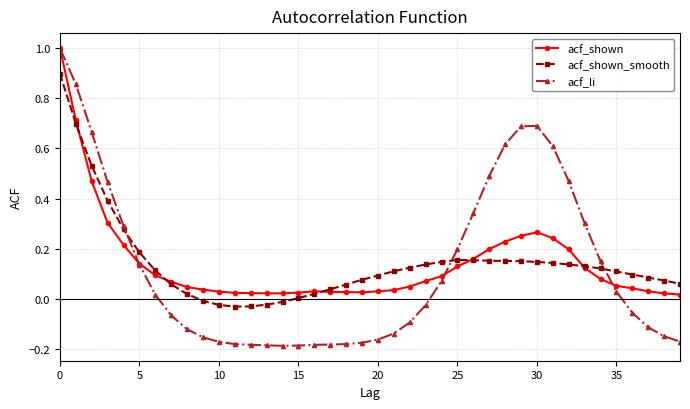

How many lines are shown in the chart?

3